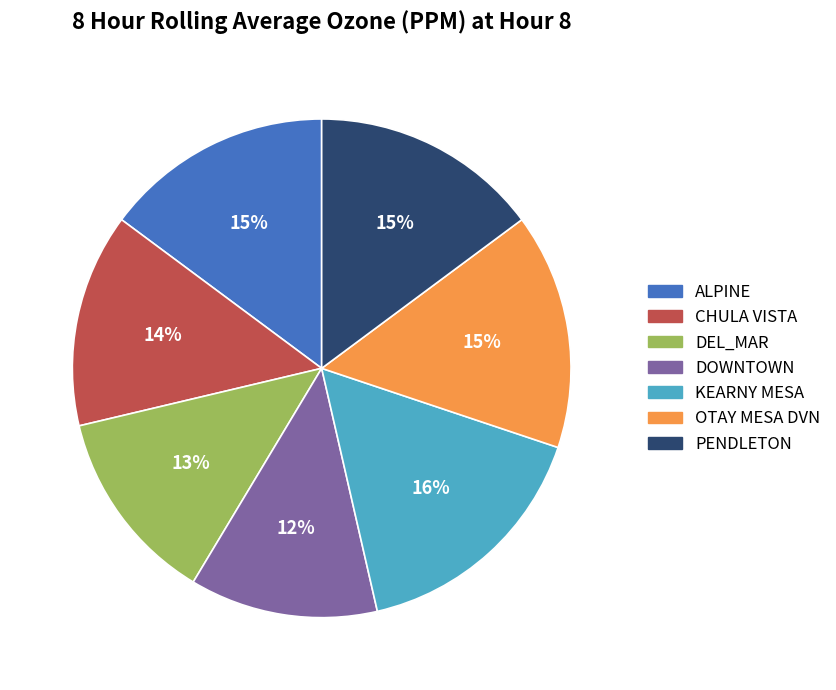

How many segments does this pie chart have?

7